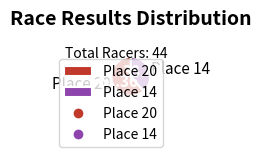

The Place 20 slice represents 61% of the pie. True or false?

True